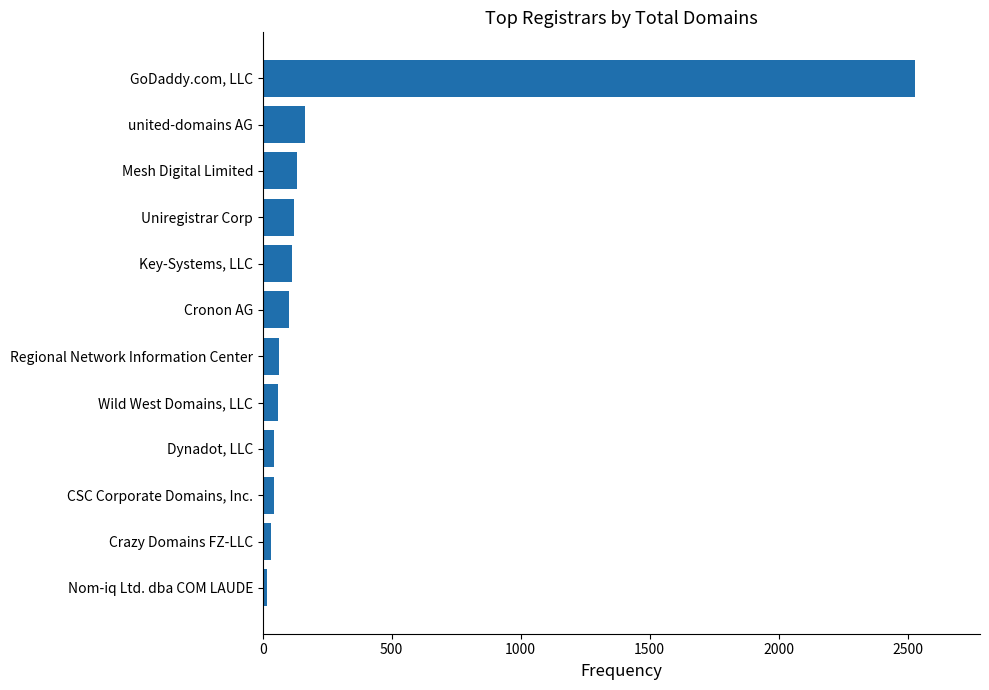

What is the sum of all values?

3418